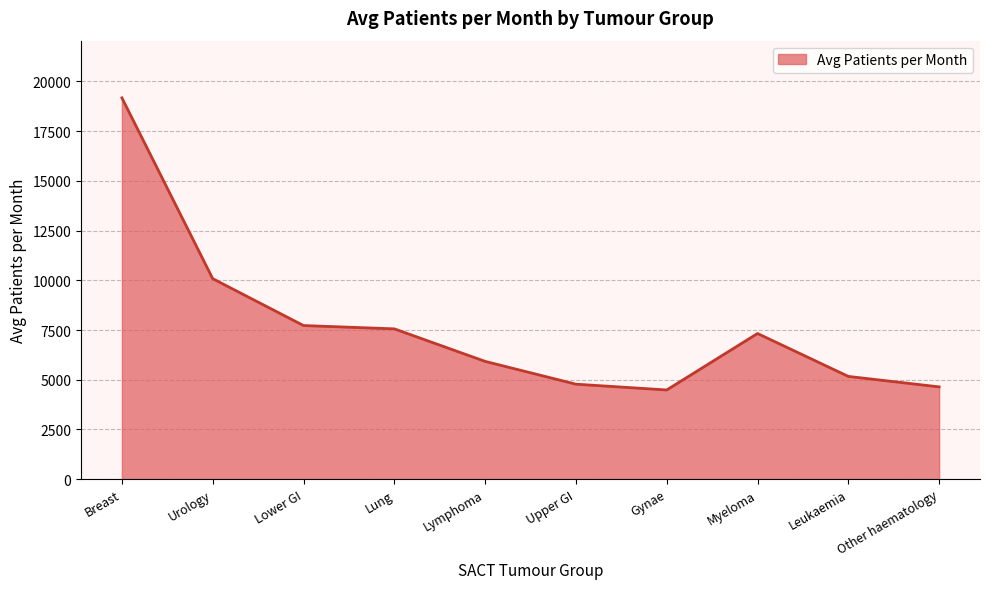

What is the difference between the second highest and second lowest values?

5442.4